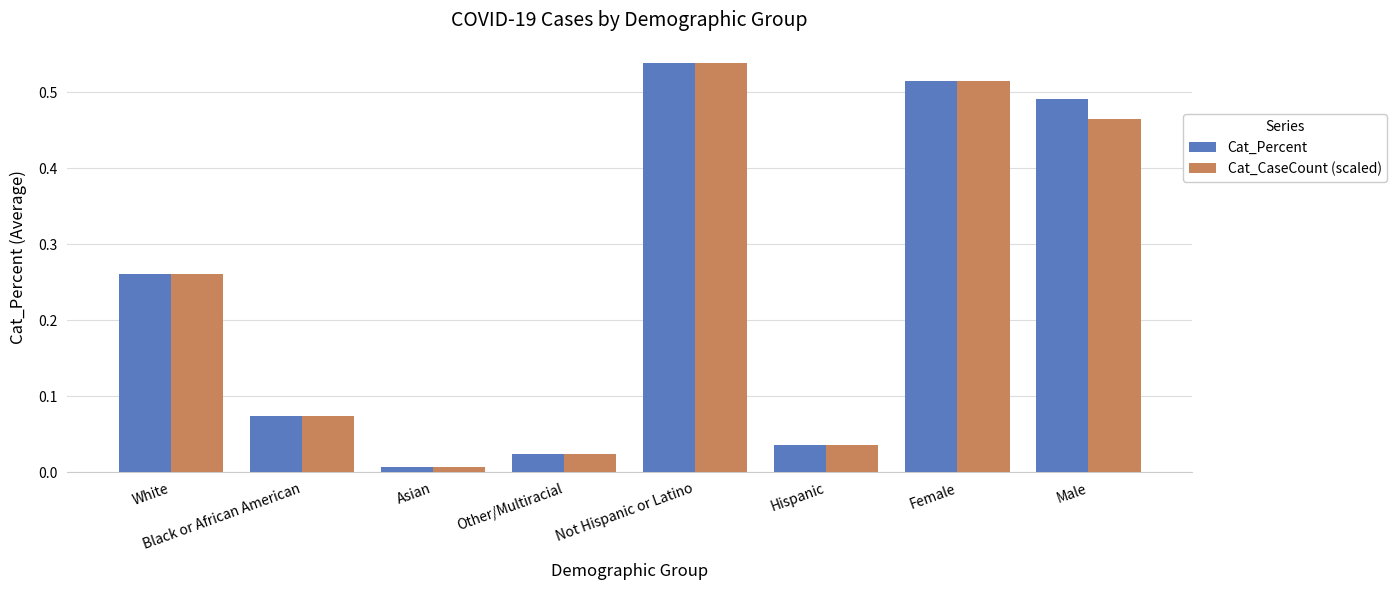

What is the label of the 5th bar from the right?

Other/Multiracial